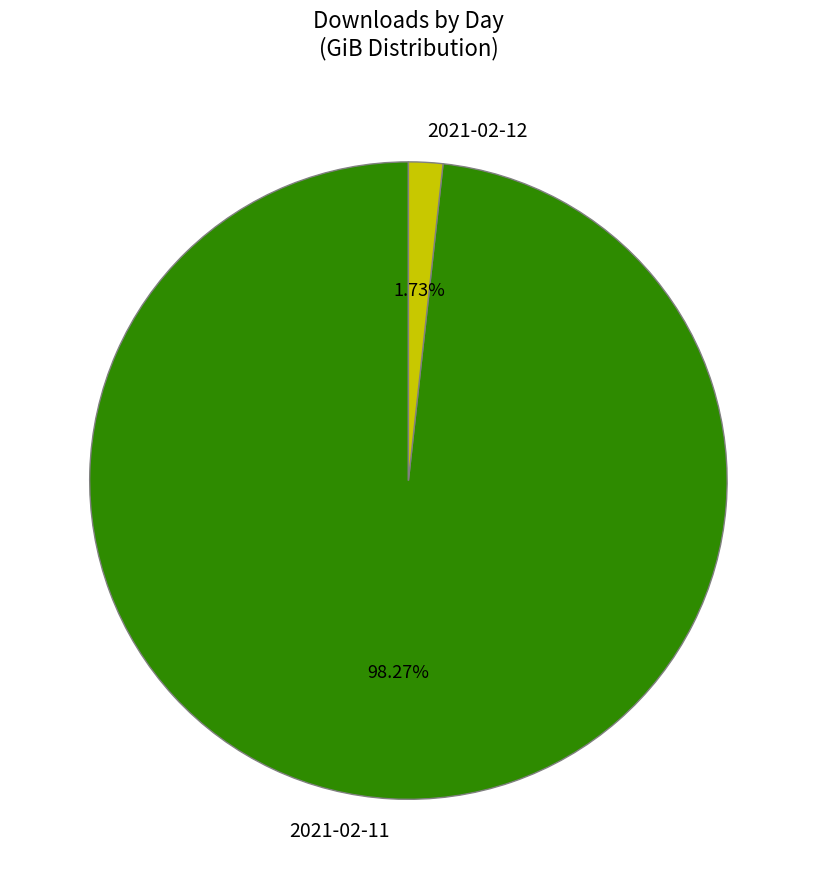

To the nearest percent, what percentage of the pie is 2021-02-11?

98%